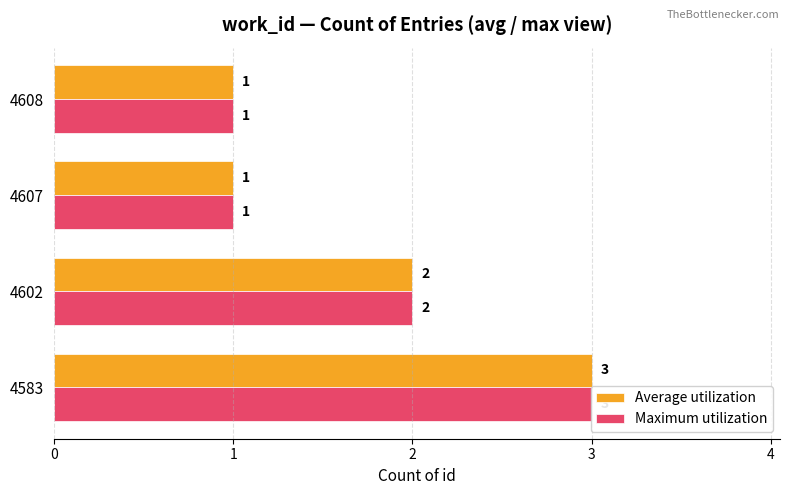

Is the value of Maximum utilization at 2 greater than the value of Average utilization at 1?

No